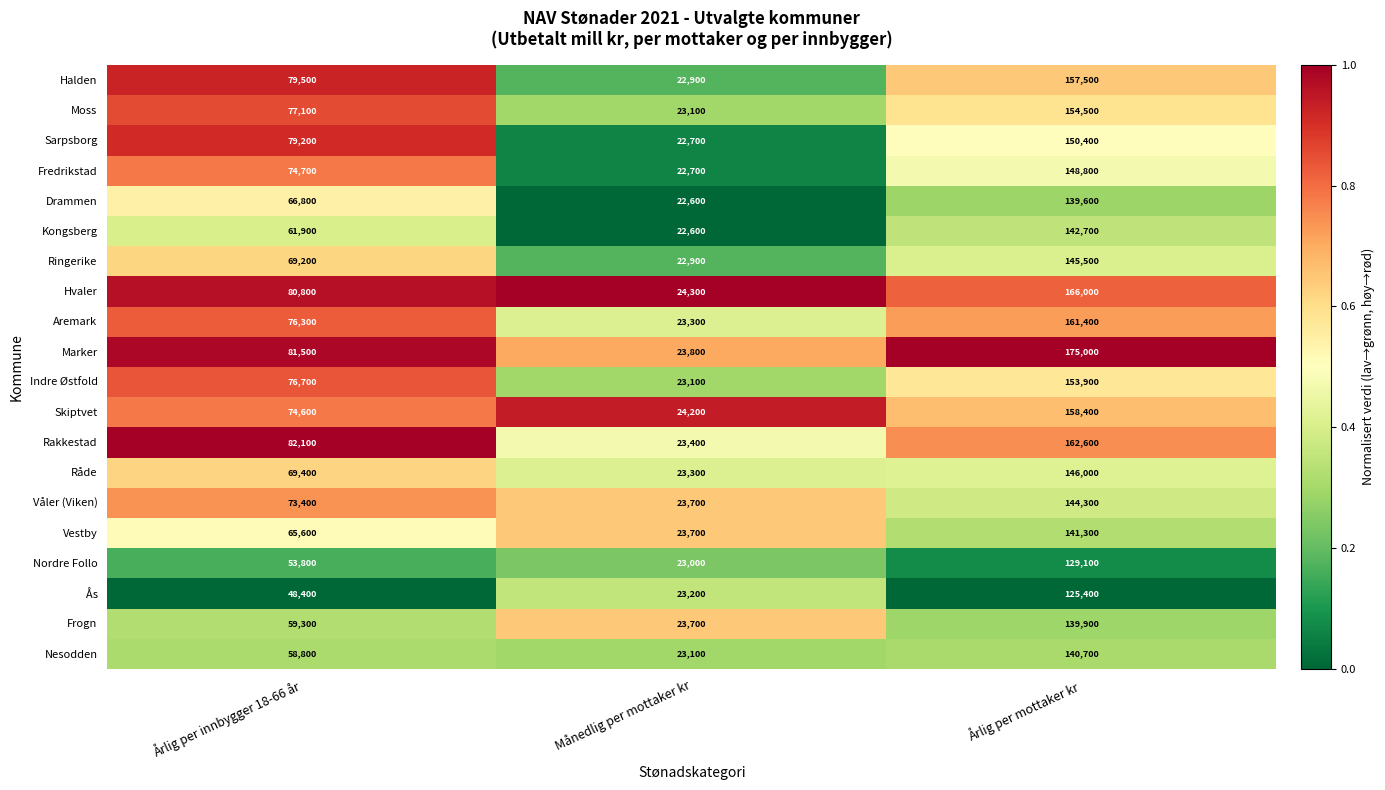

The Moss series shows 238270 at Årlig per mottaker kr. True or false?

False